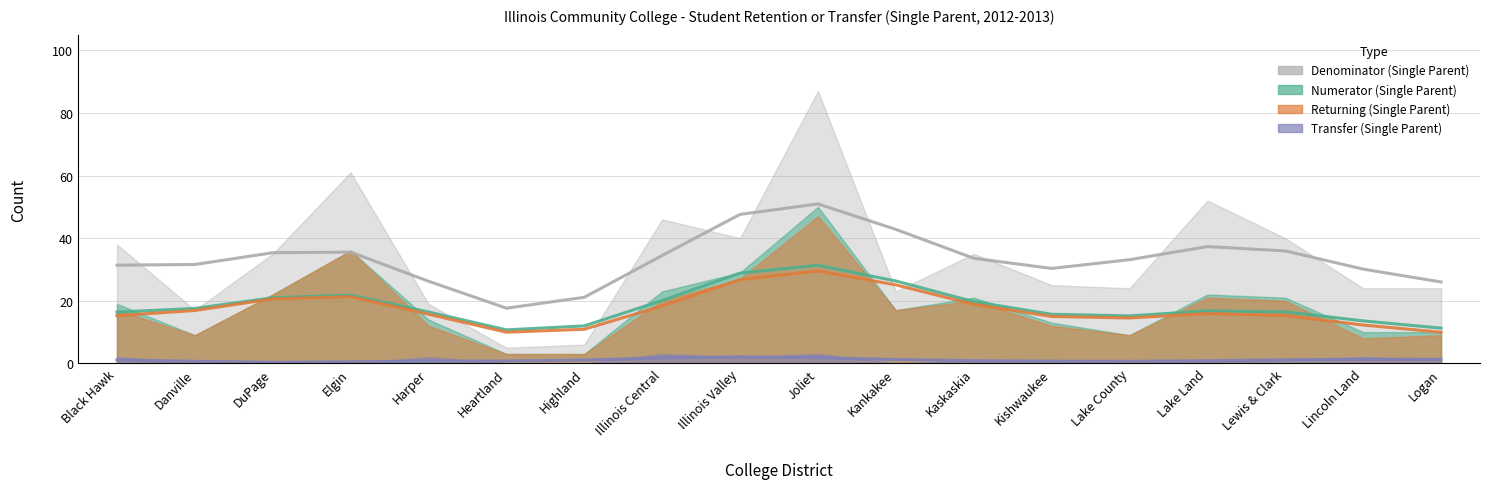

How many interior local valleys does the Returning (Single Parent) series have?

4